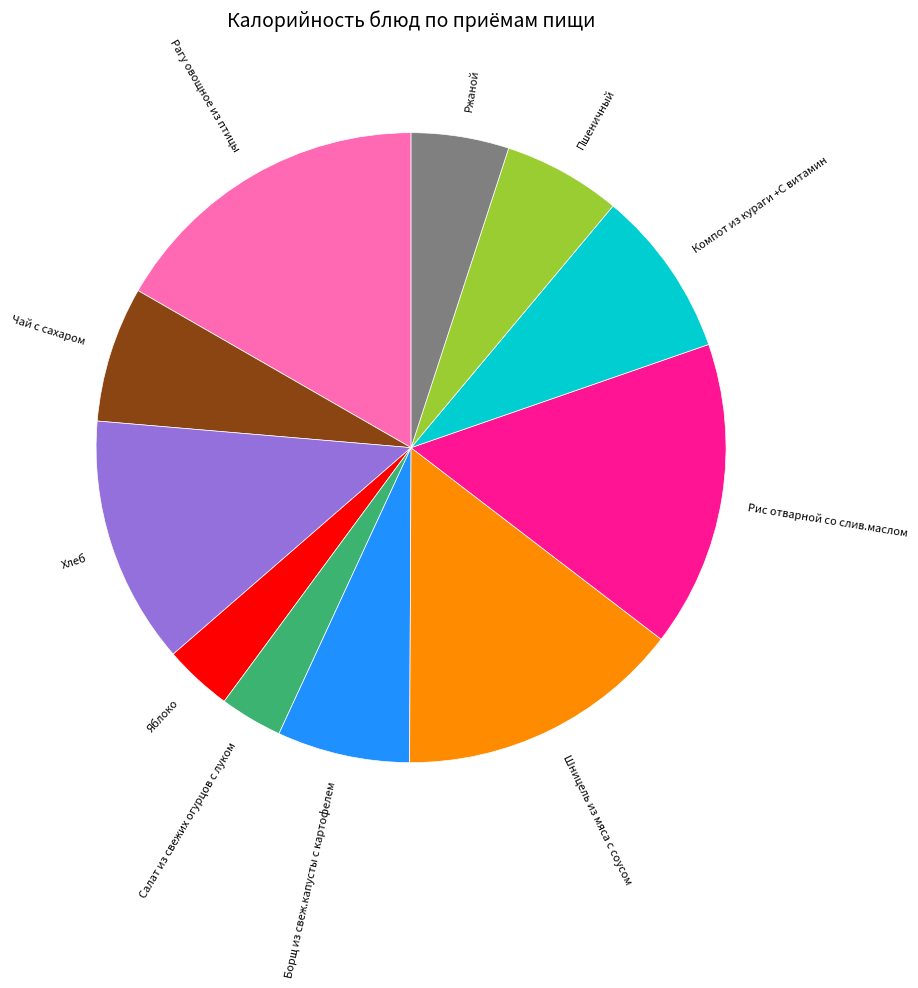

Is it true that Борщ из свеж.капусты с картофелем is 7% of the pie?

True